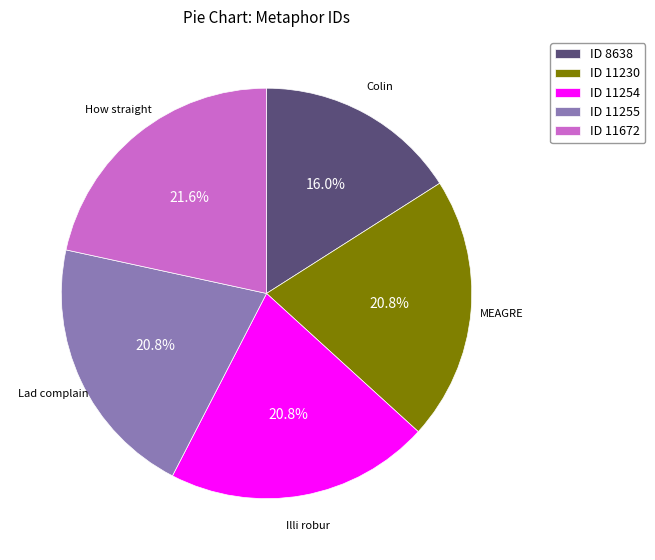

To the nearest percent, what is the average slice percentage?

20%